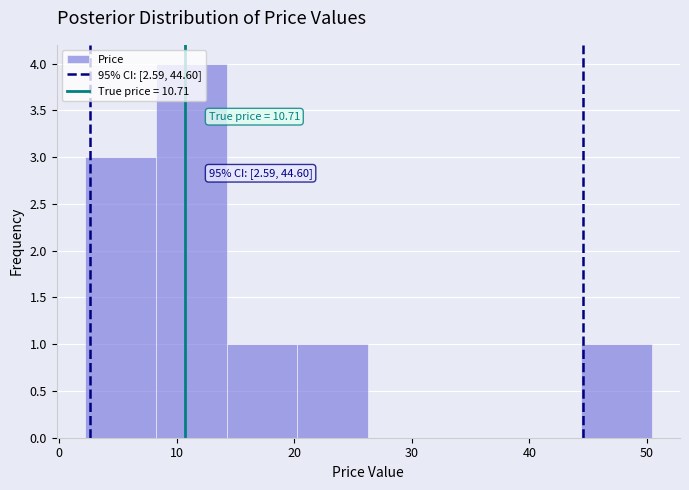

Which range on the x-axis has the tallest bar?

8 to 14